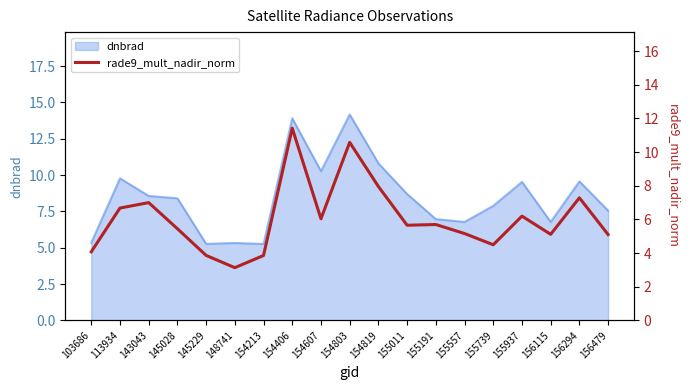

Which category has the highest value across all series?

154406